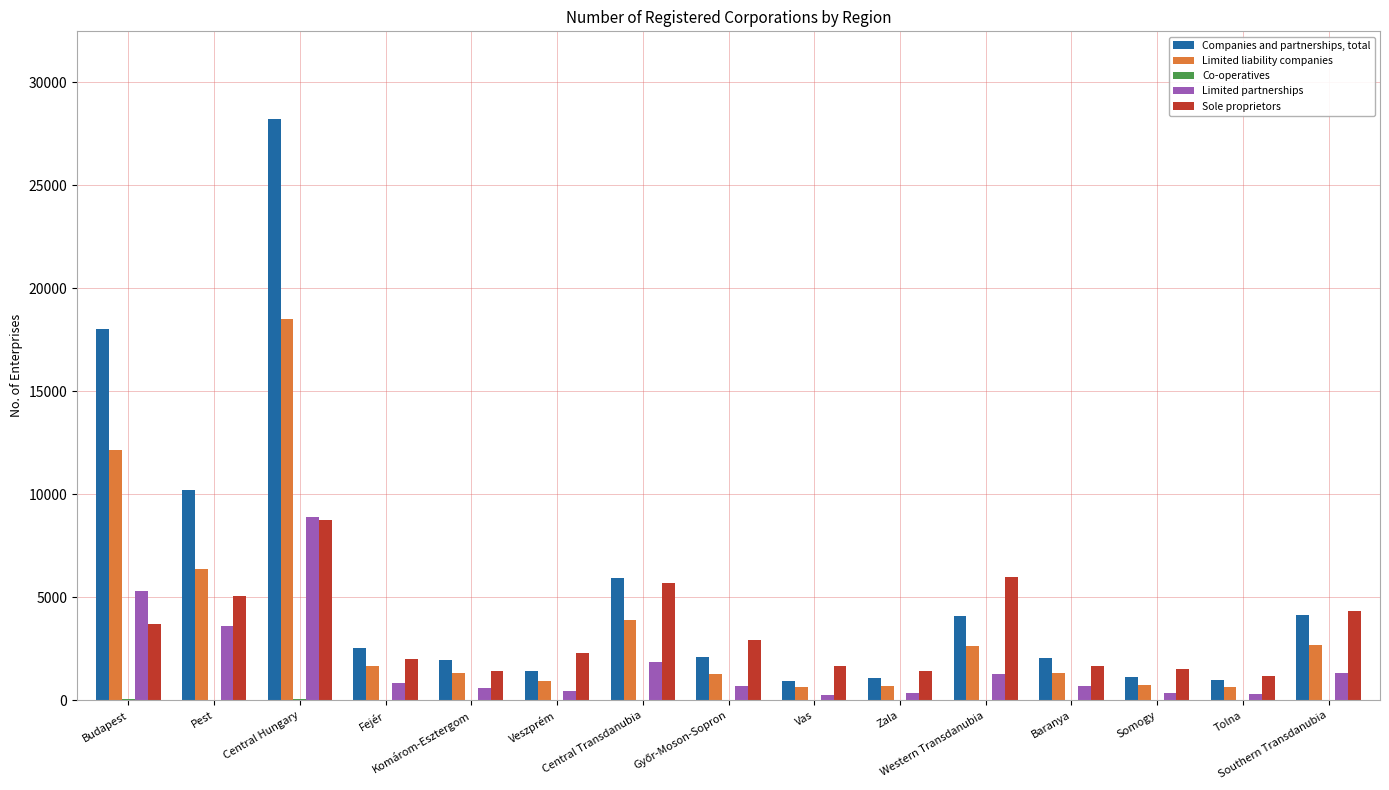

Which series has the largest range (max minus min)?

Companies and partnerships, total